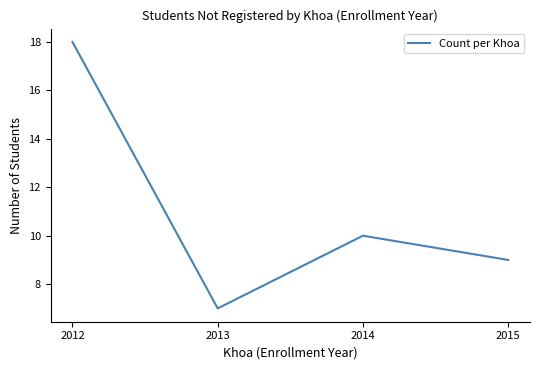

Rank the categories by value from lowest to highest.

2013, 2015, 2014, 2012